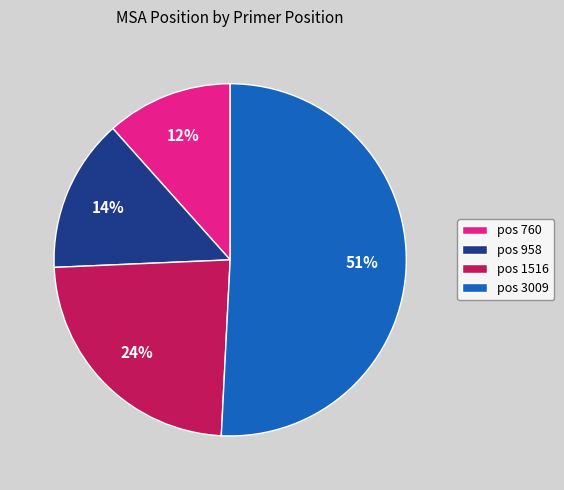

Do pos 760 and pos 3009 together represent more than half of the pie?

Yes